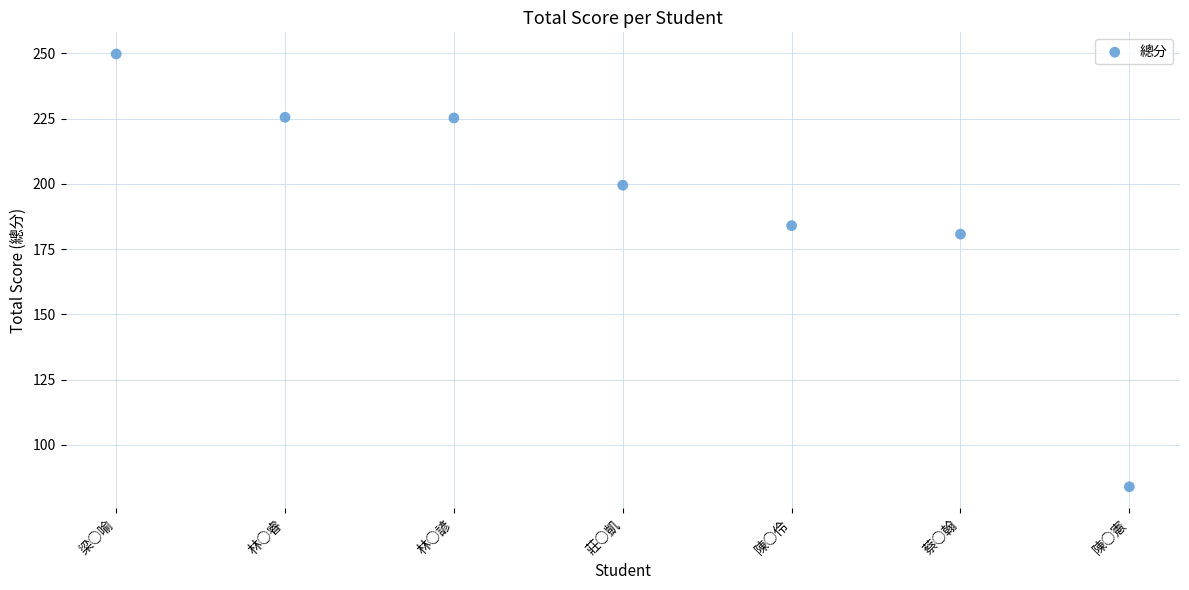

What is the average Y value?

192.7